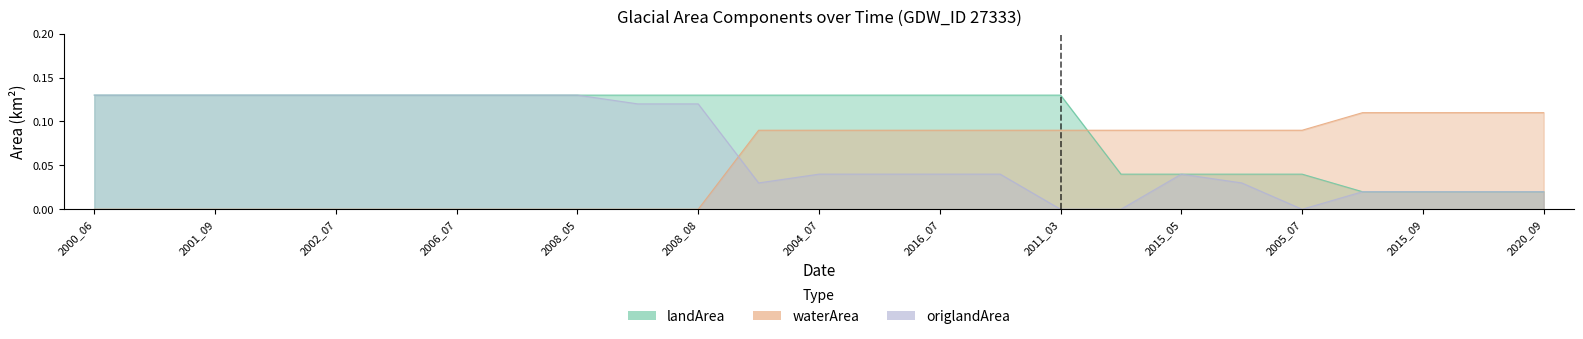

What position from the left is 2005_09?

14